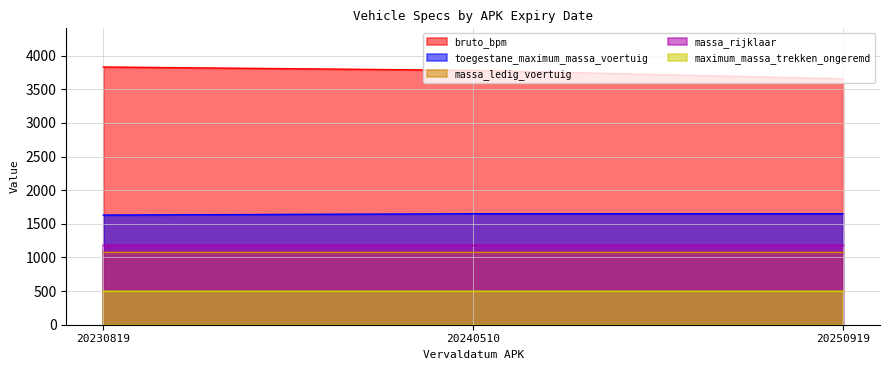

Is it true that maximum_massa_trekken_ongeremd equals 778 at 20240510?

False